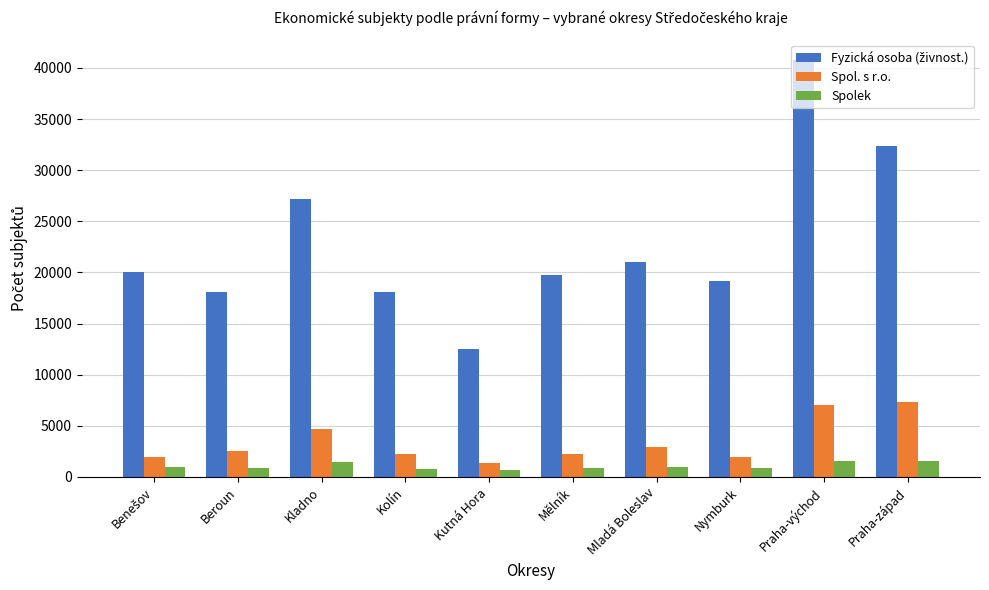

What is the spread (max minus min) of values at Mělník?

18886